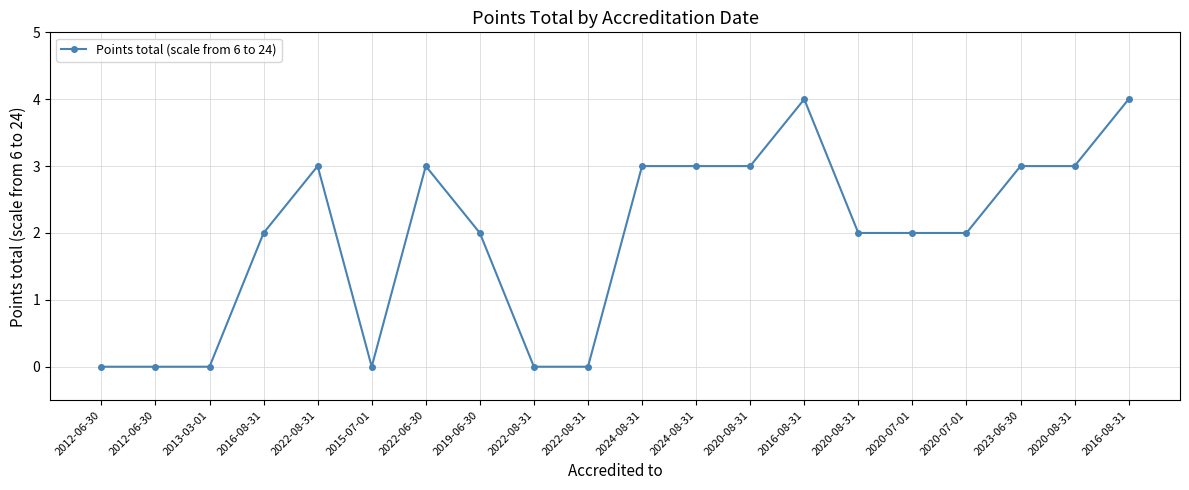

Reading left to right, what are all the values shown in this chart?

0	0	0	2	3	0	3	2	0	0	3	3	3	4	2	2	2	3	3	4